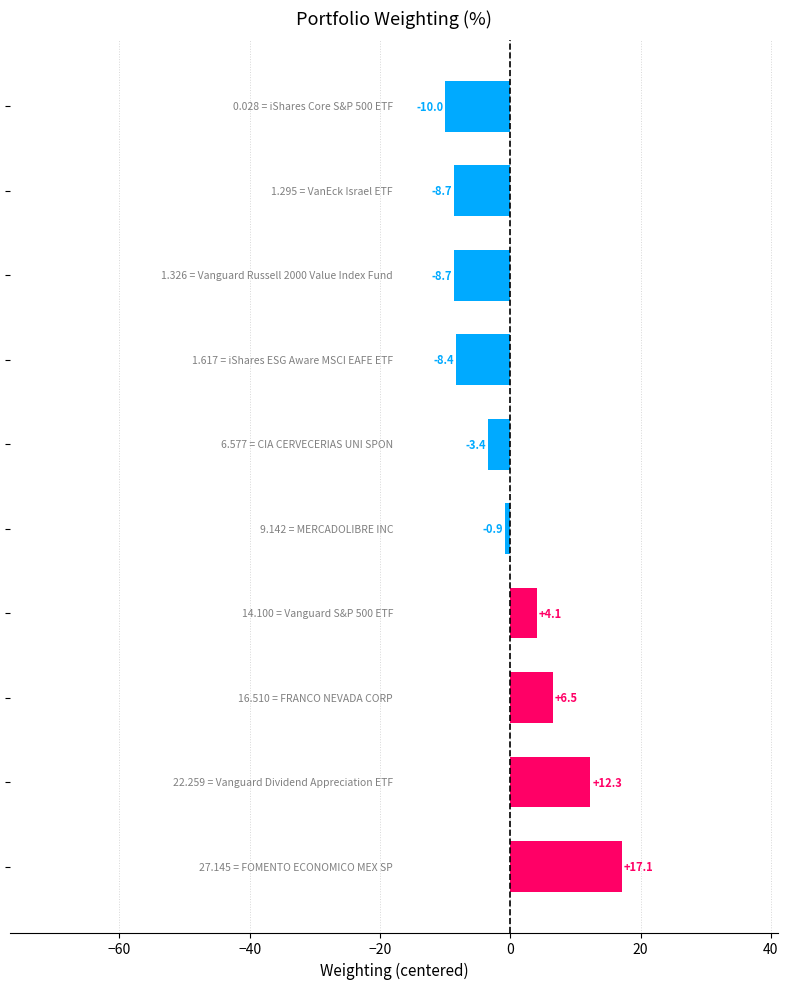

What is the difference between the maximum and minimum values?

27.1